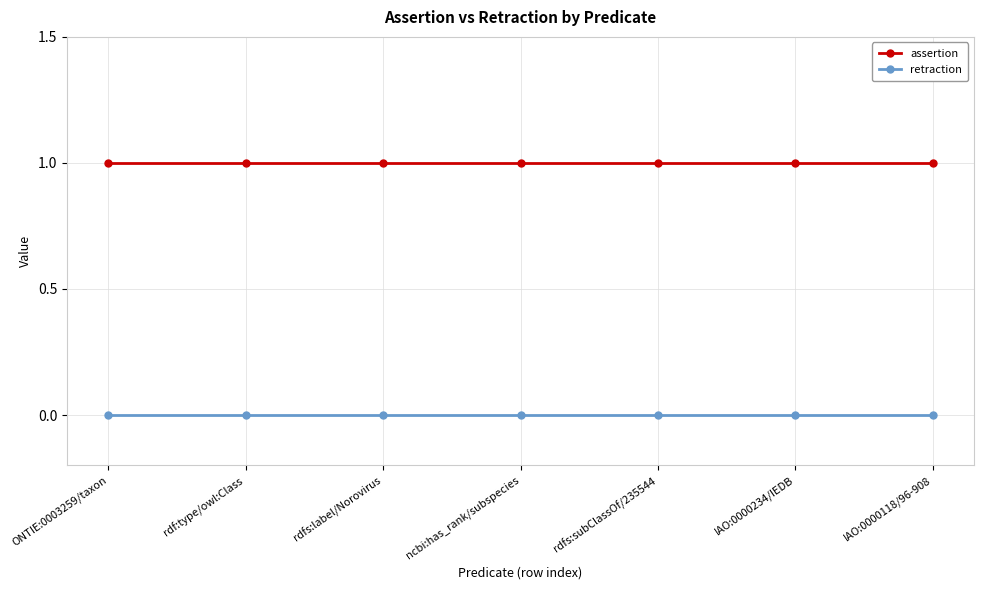

Reading left to right, what are all the values shown in this chart?

assertion: 1	1	1	1	1	1	1
retraction: 0	0	0	0	0	0	0